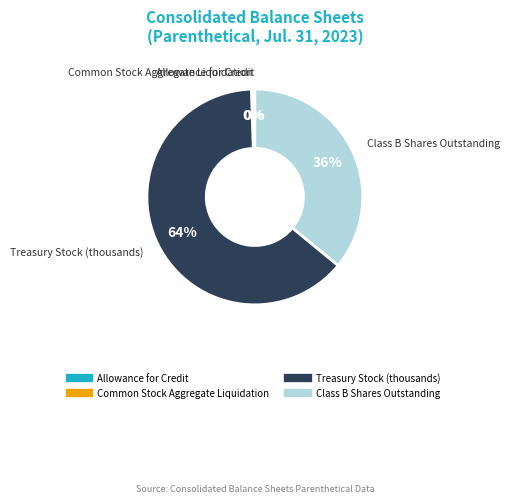

To the nearest percent, what is the average slice percentage?

25%